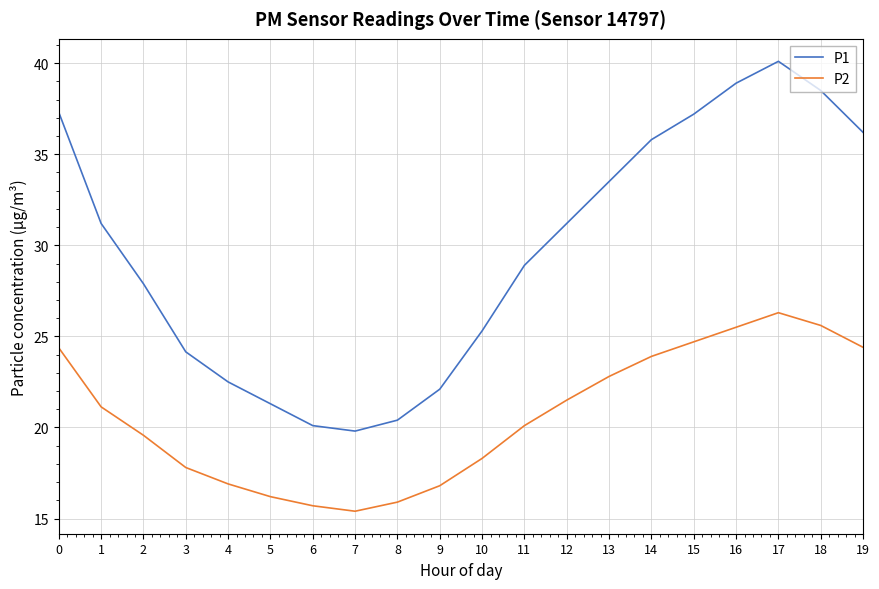

Which series has the largest total across all categories?

P1